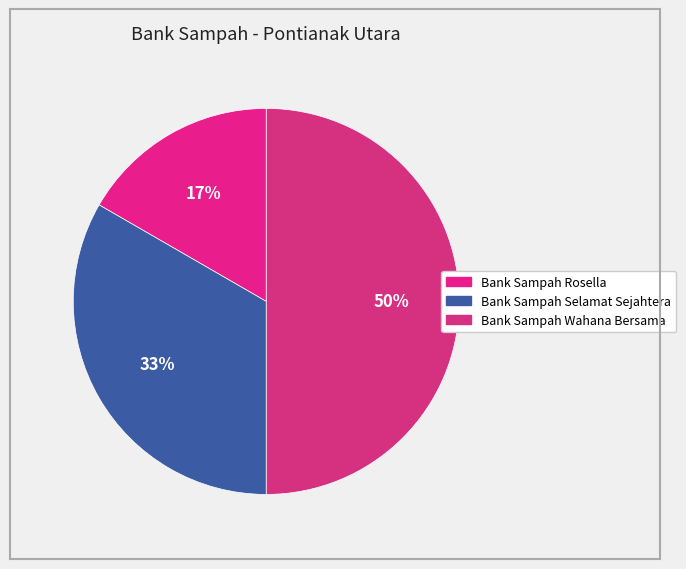

What is the ratio of the value at Bank Sampah Selamat Sejahtera to the value at Bank Sampah Wahana Bersama?

0.7